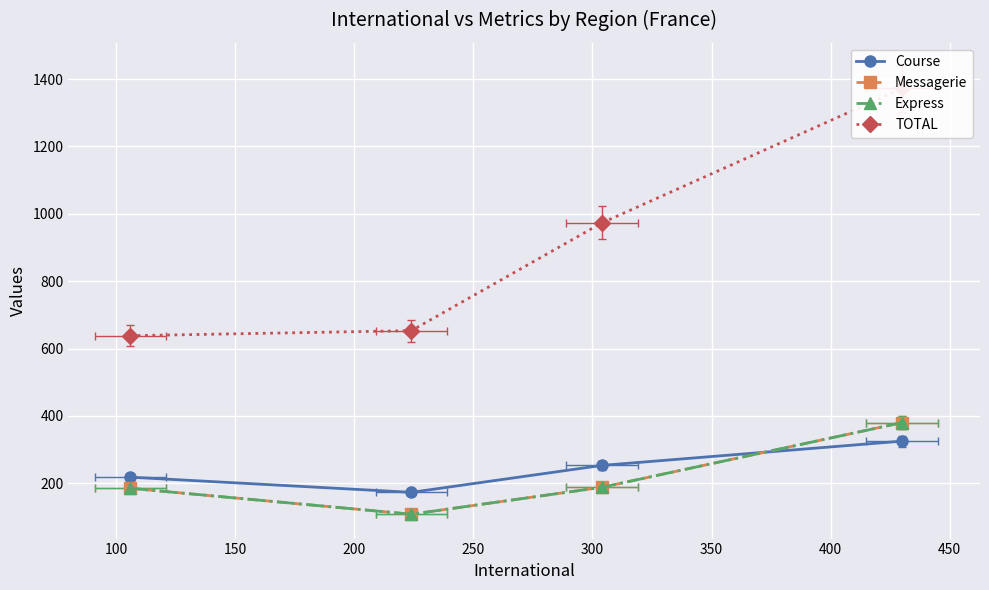

Which series has the largest range (max minus min)?

TOTAL